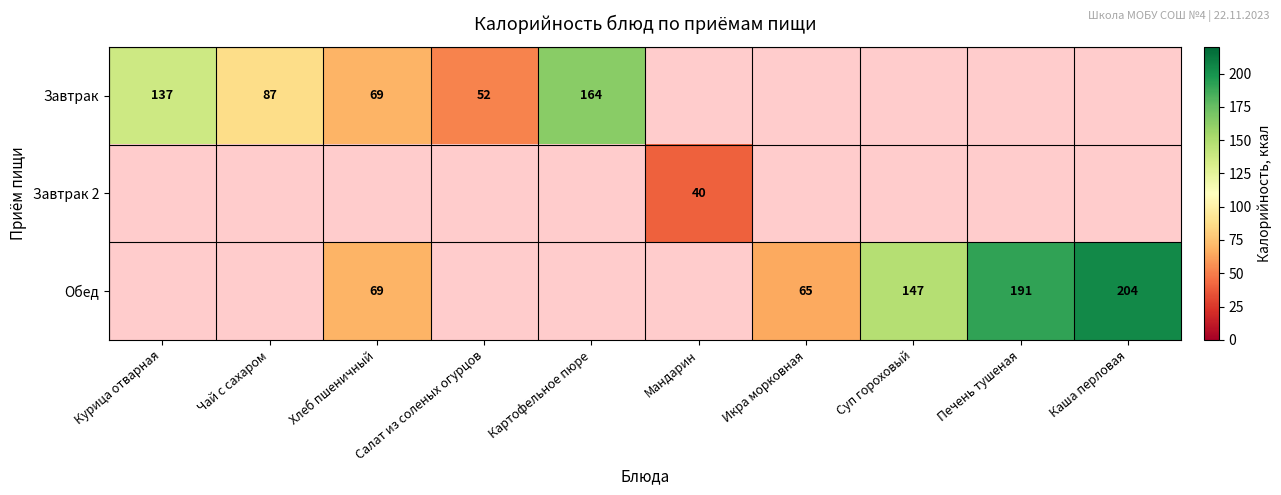

Is the value of Завтрак at Чай с сахаром greater than the value of Обед at Хлеб пшеничный?

Yes